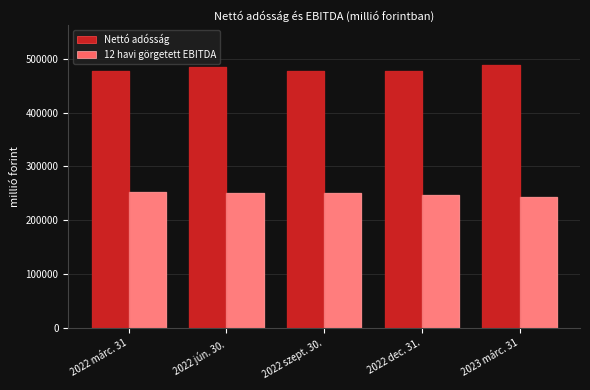

What is the minimum value for Nettó adósság?

476444